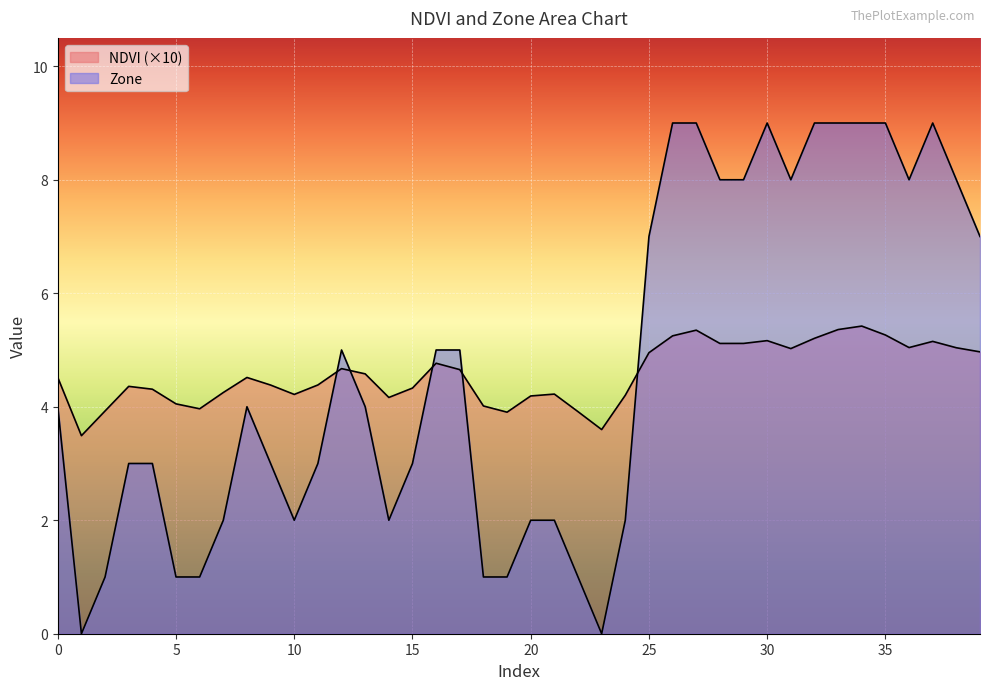

Which series changed the most between 16 and 32?

Zone